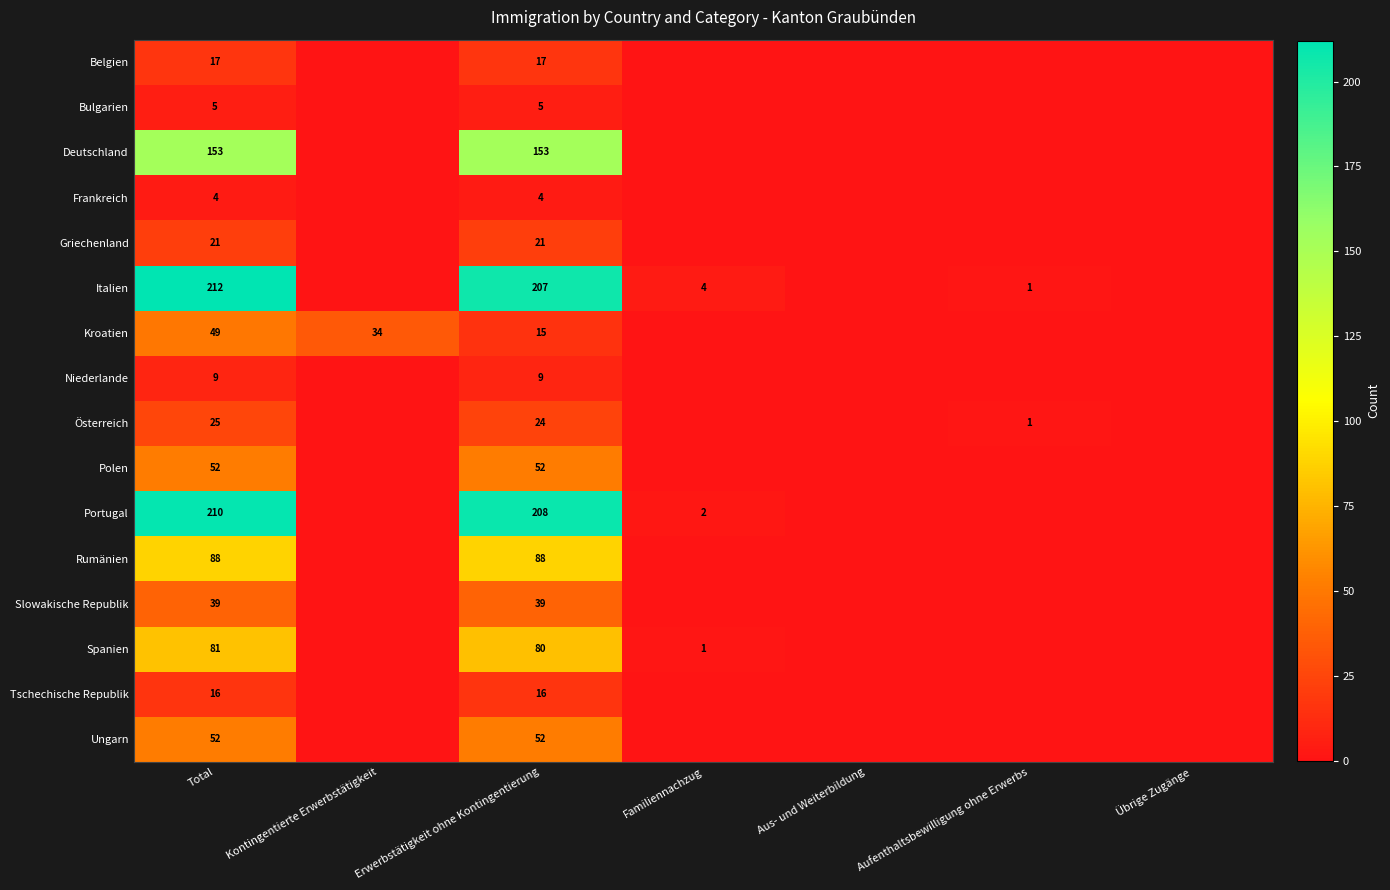

What is the spread (max minus min) of values at Aufenthaltsbewilligung ohne Erwerbs?

1